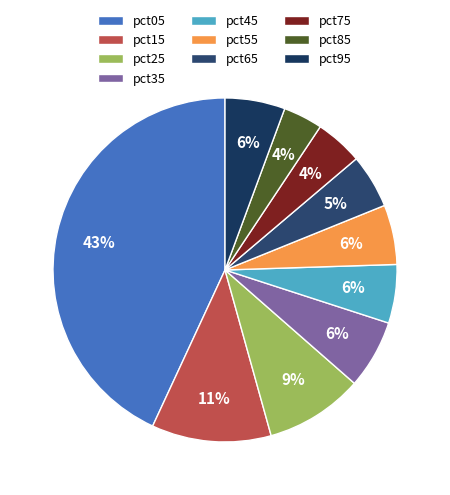

Which category has the smallest portion of the pie?

pct85